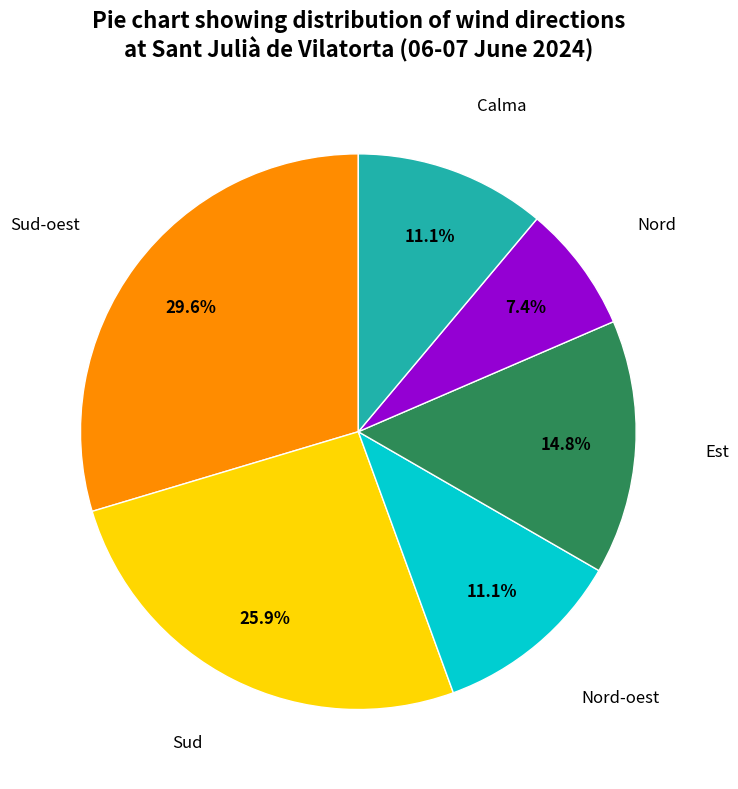

Does any single category account for the majority?

No